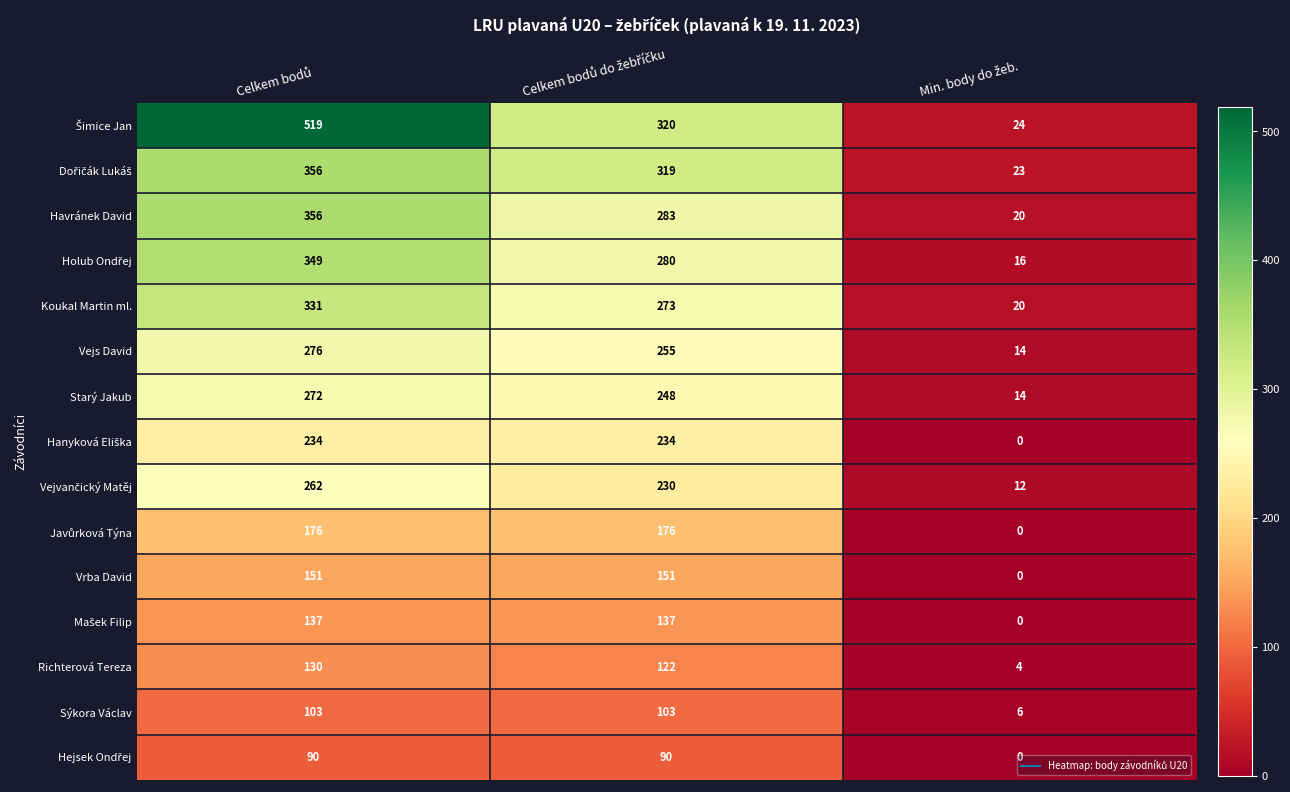

What is the maximum value shown in the chart?

519